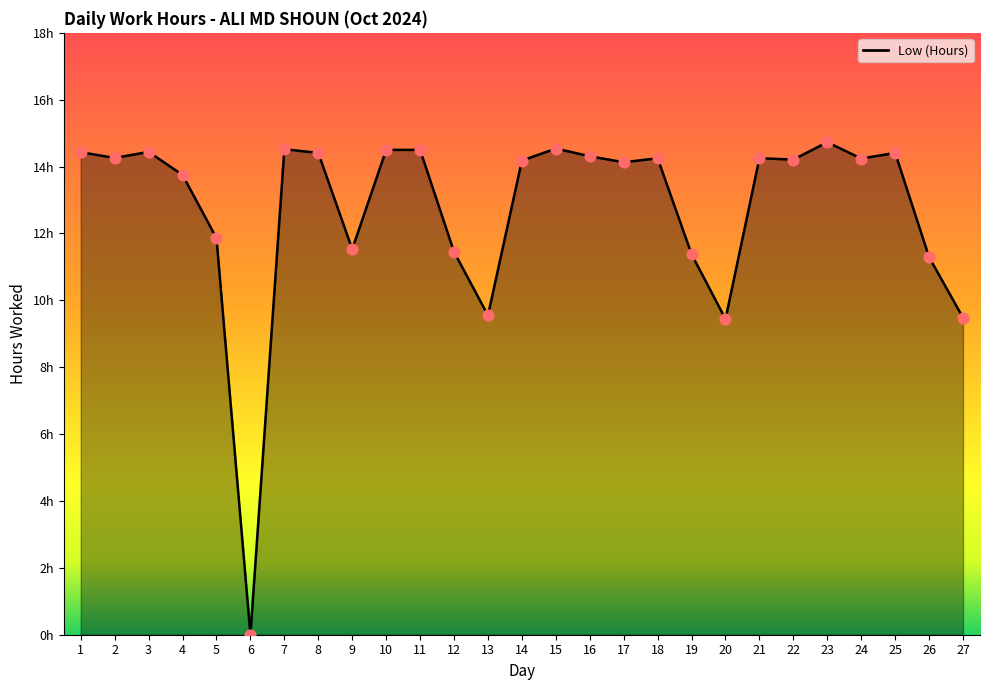

Which has a higher value, 13 or 11?

11